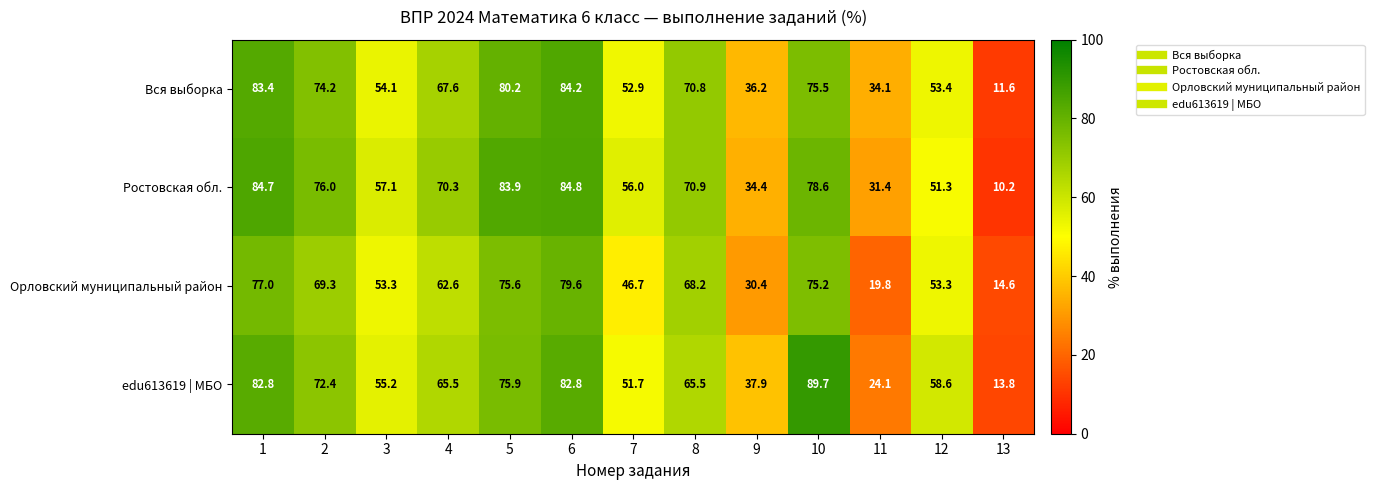

Which series changed the most between 9 and 12?

Орловский муниципальный район